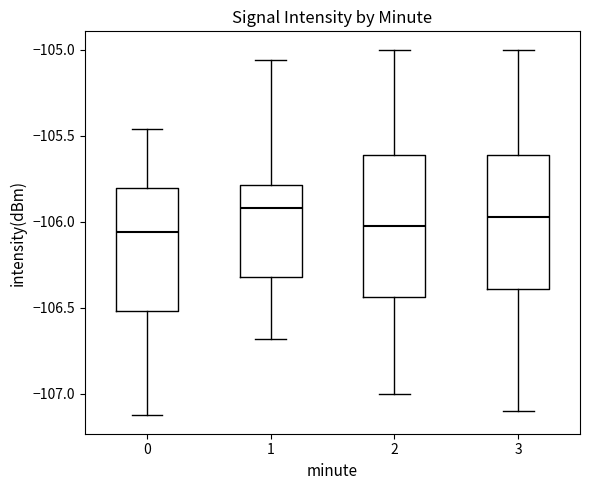

Reading left to right, read every box against the y-axis: the position of its median line, the range the box covers, and the ends of its whiskers. The values are not printed on the chart, so give them approximately, as read against the axis.

0: median -106.05, box -106.50 to -105.80, whiskers -107.10 to -105.45
1: median -105.90, box -106.30 to -105.80, whiskers -106.70 to -105.05
2: median -106.00, box -106.45 to -105.60, whiskers -107.00 to -105.00
3: median -105.95, box -106.40 to -105.60, whiskers -107.10 to -105.00